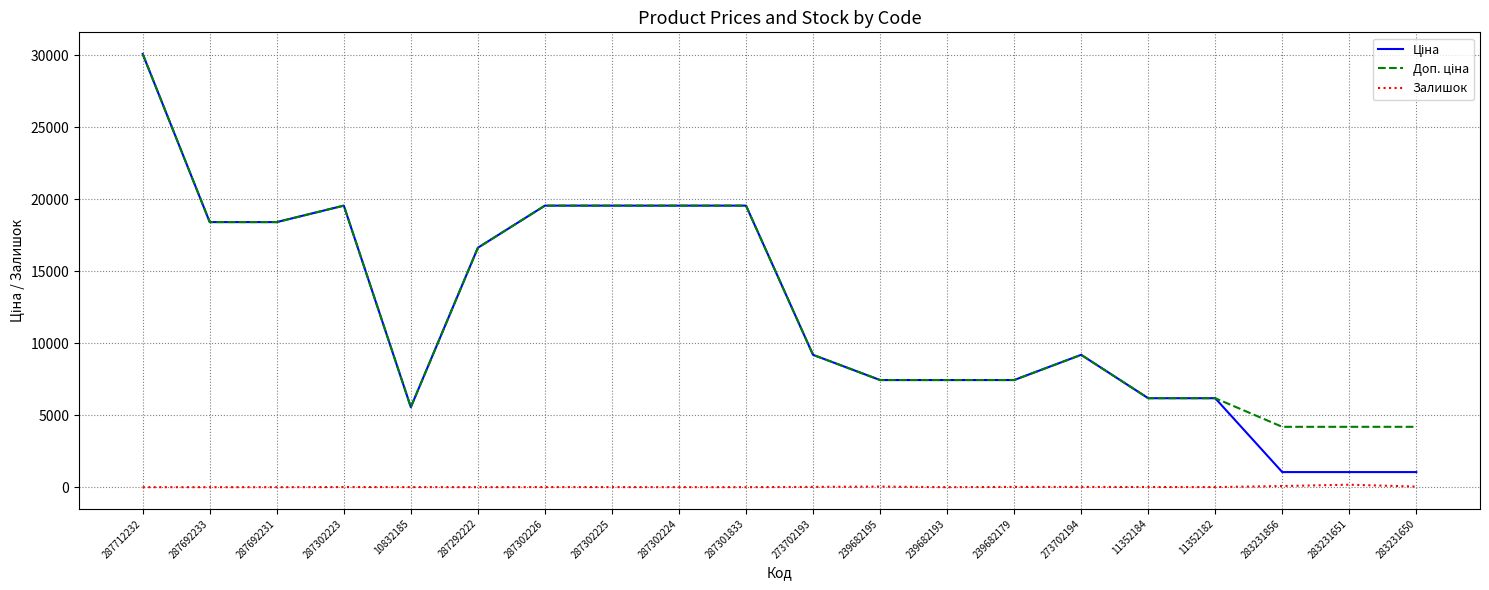

What is the difference between the highest and lowest values at 287692233?

18420.9